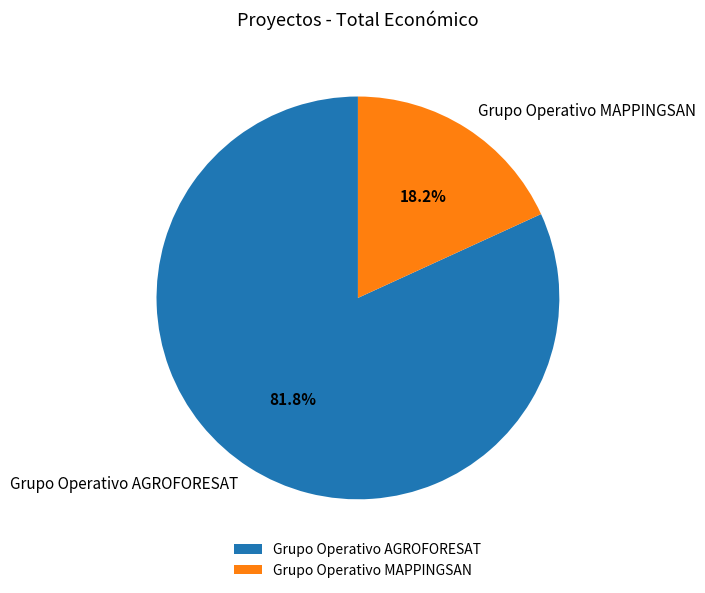

Which slice is the smallest?

Grupo Operativo MAPPINGSAN